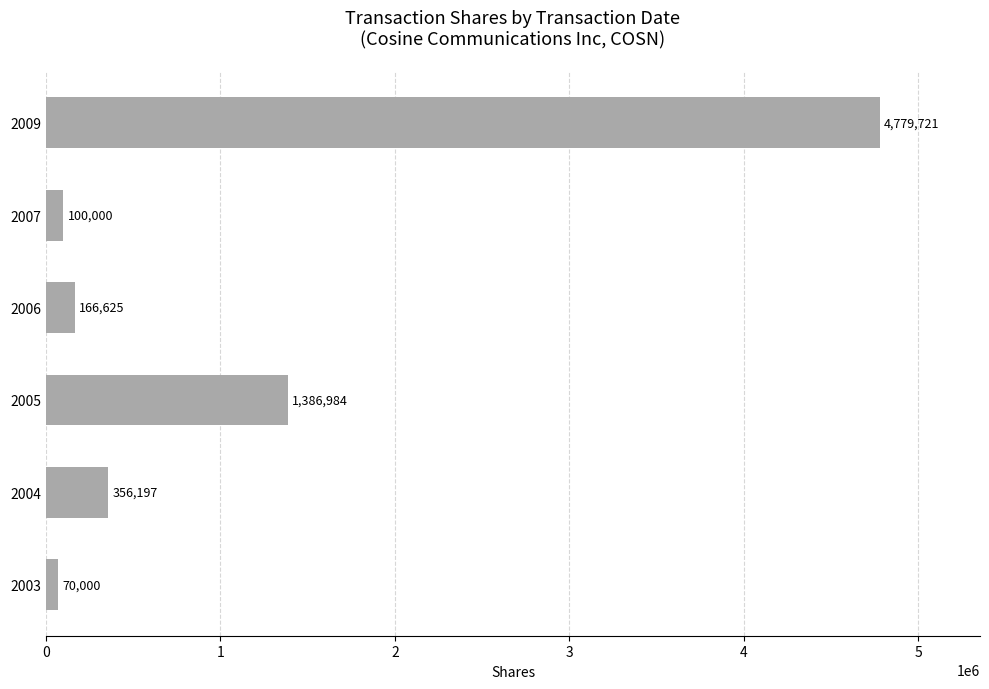

How many categories are shown in the chart?

6